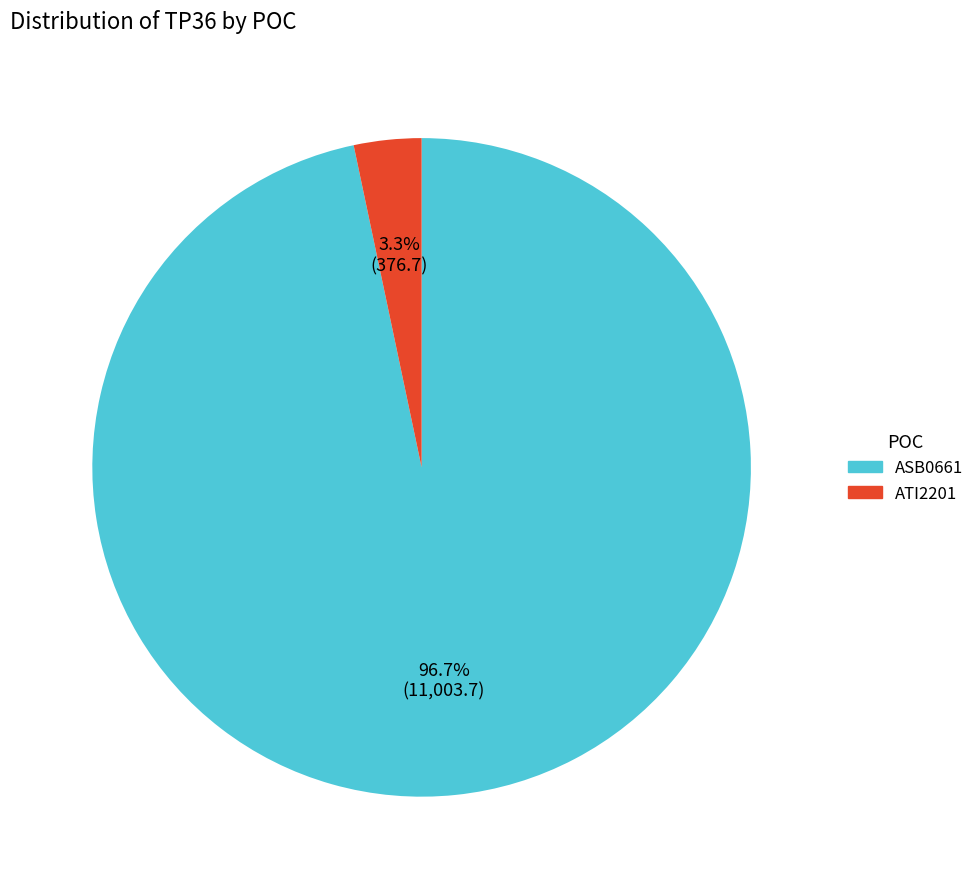

How much of the chart is everything except ASB0661?

3.3%